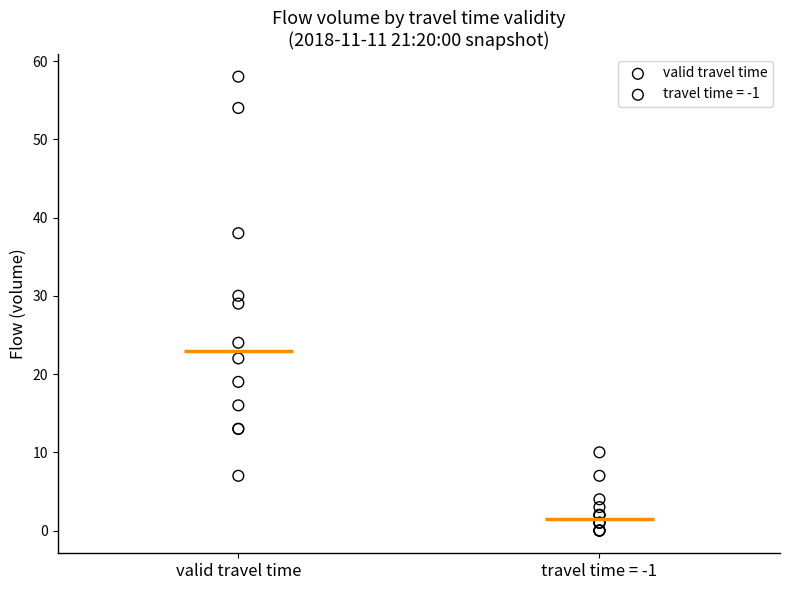

Which series contains the highest Y value?

valid travel time